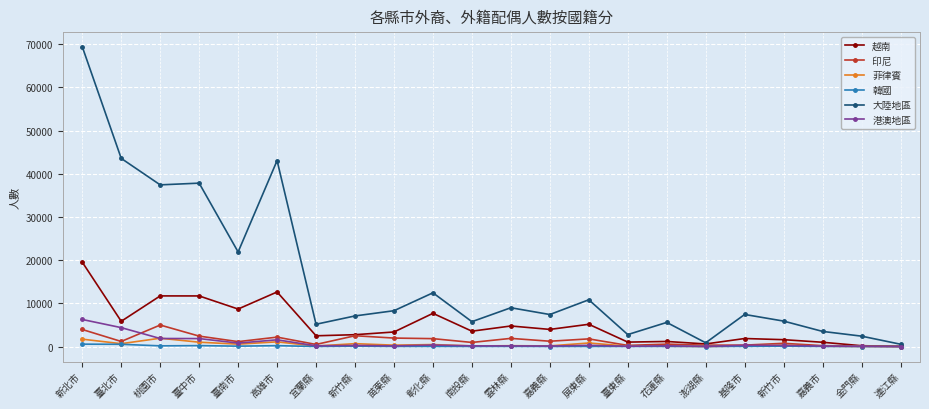

At which category is the sum across all series the highest?

新北市